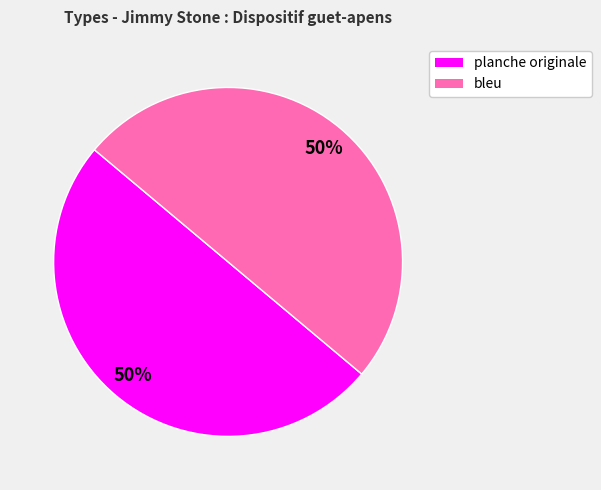

Do bleu and planche originale together represent more than half of the pie?

Yes